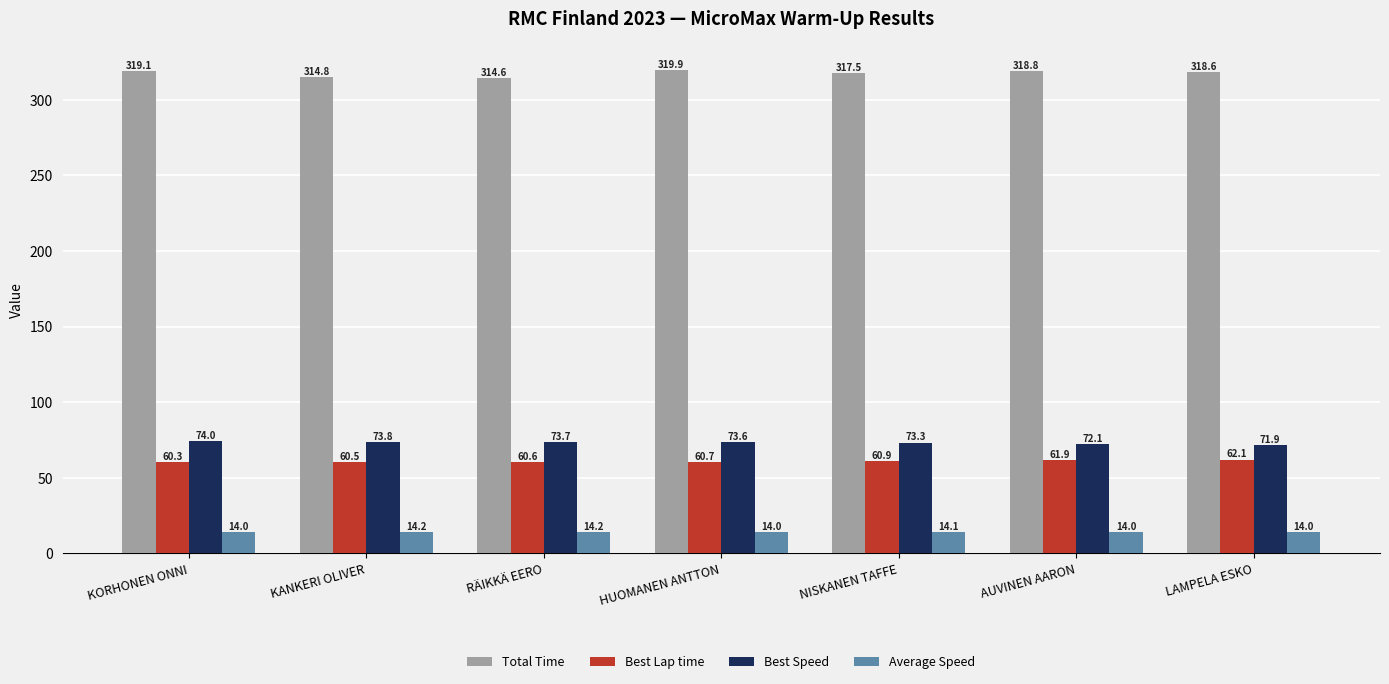

The Best Lap time series shows 60.7 at HUOMANEN ANTTON. True or false?

True